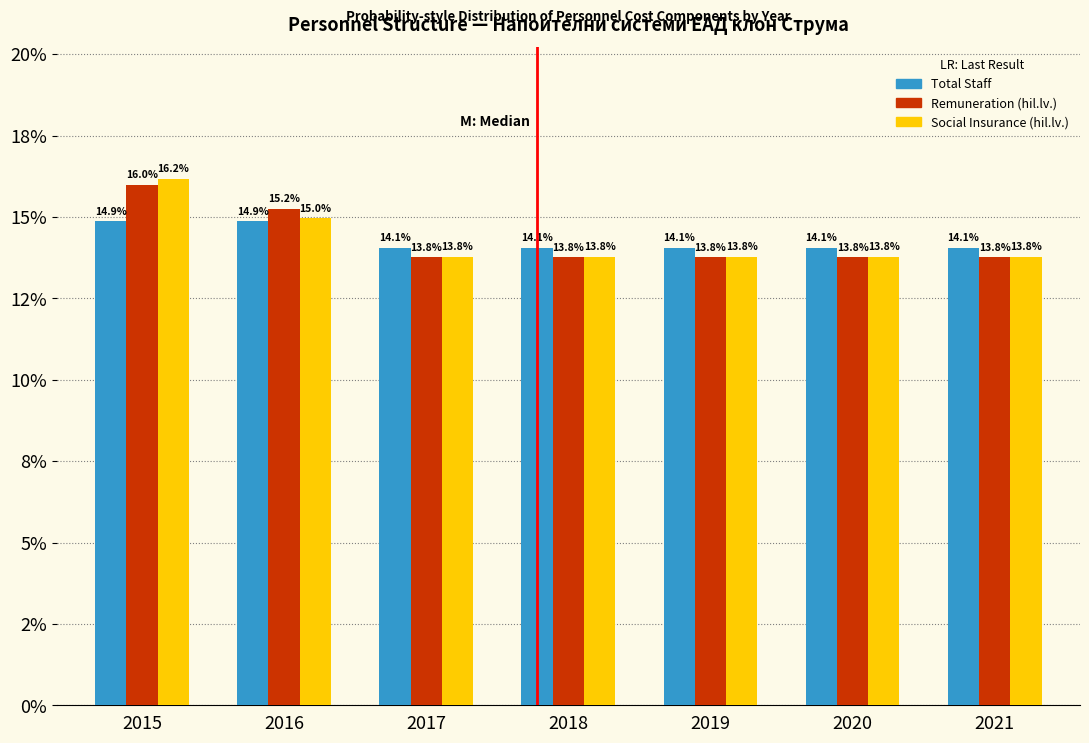

Does the chart contain any negative values?

No